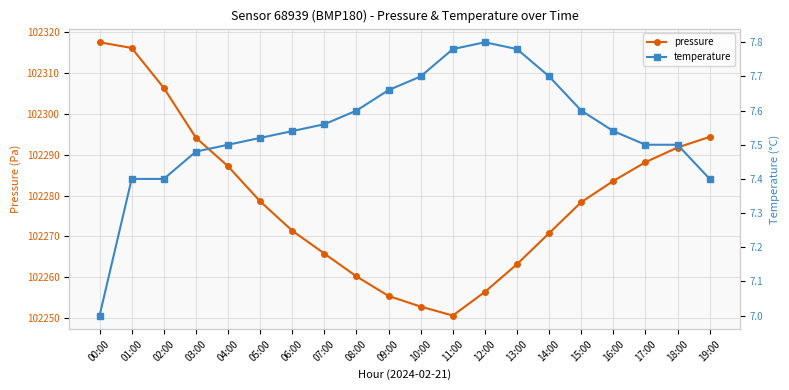

Between 16:00 and 19:00, which series saw the biggest shift?

pressure